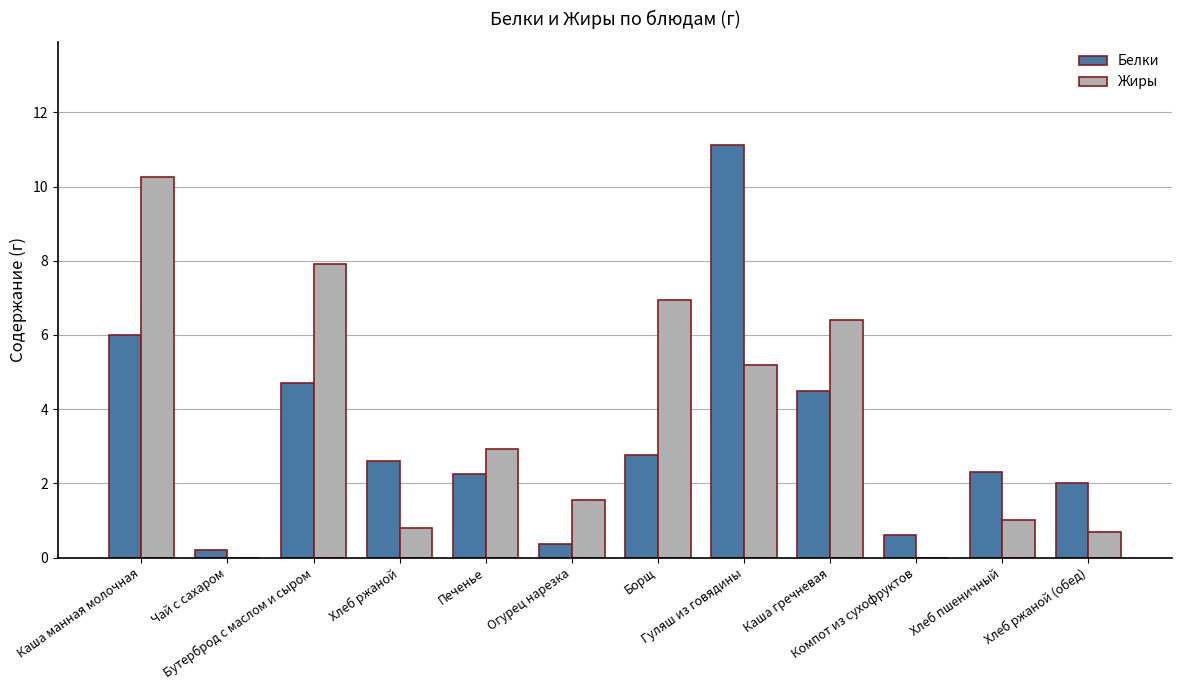

What is the maximum value shown in the chart?

11.1